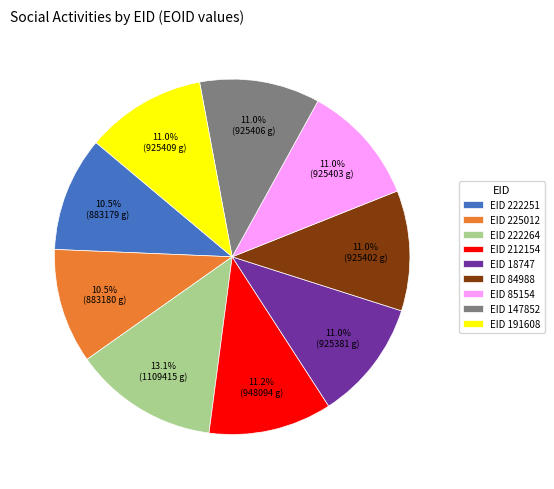

What is the ratio of the value at EID 147852 to the value at EID 84988?

1.0